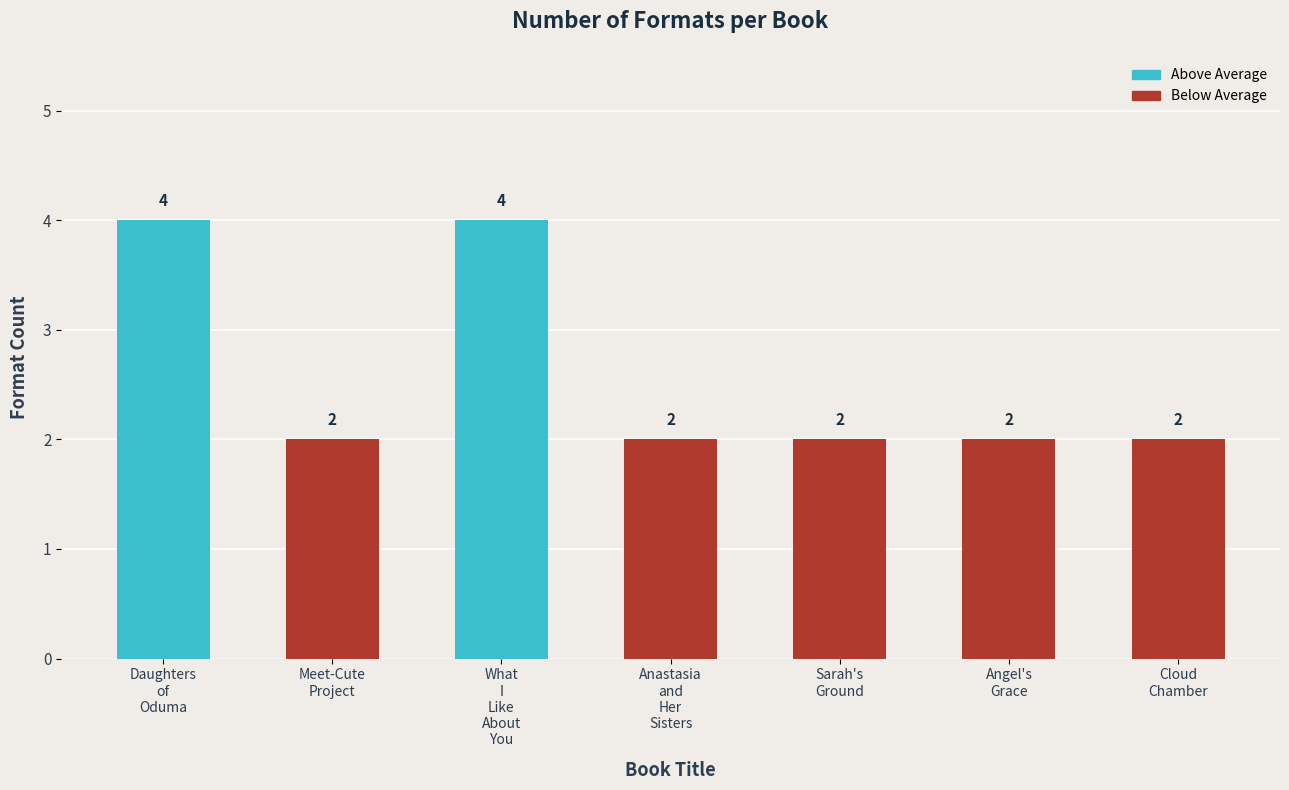

How many data points are above 2?

2